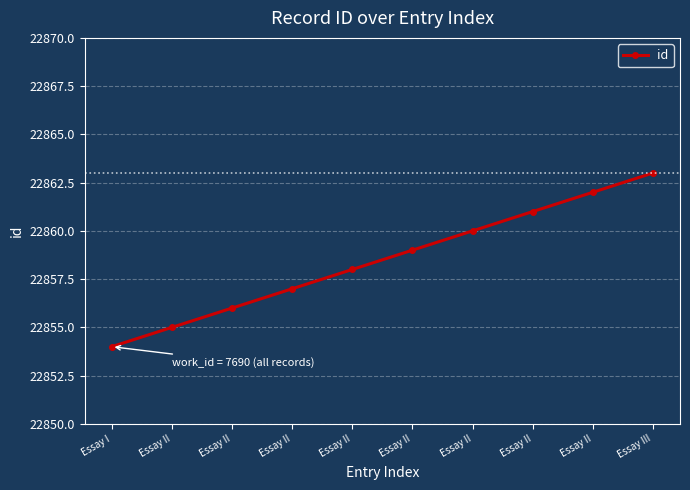

What is the value of the 1st point from the left?

22854